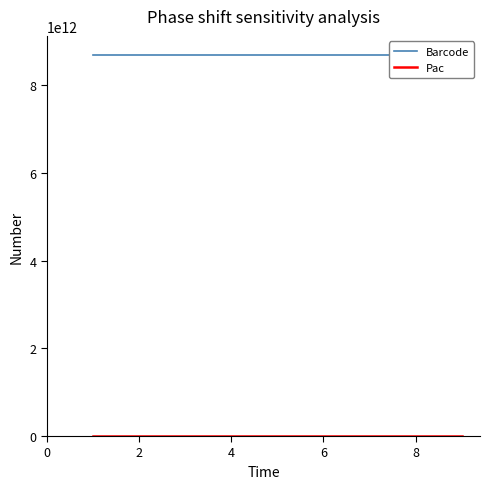

At which category does Barcode reach its first local peak?

4